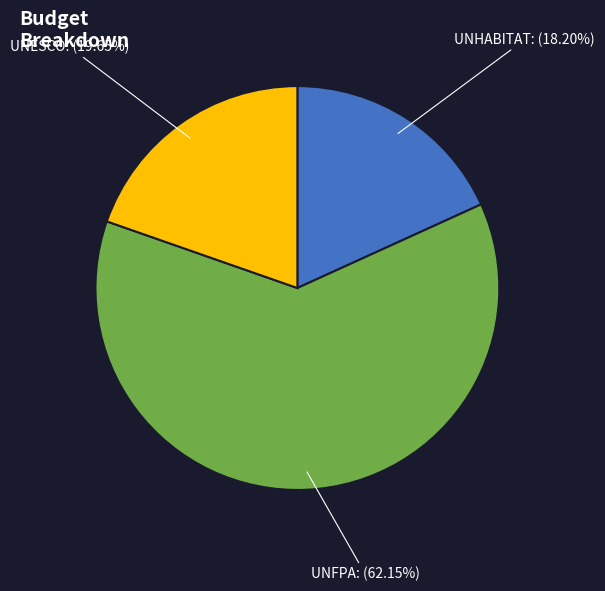

Count the number of slices in the pie.

3